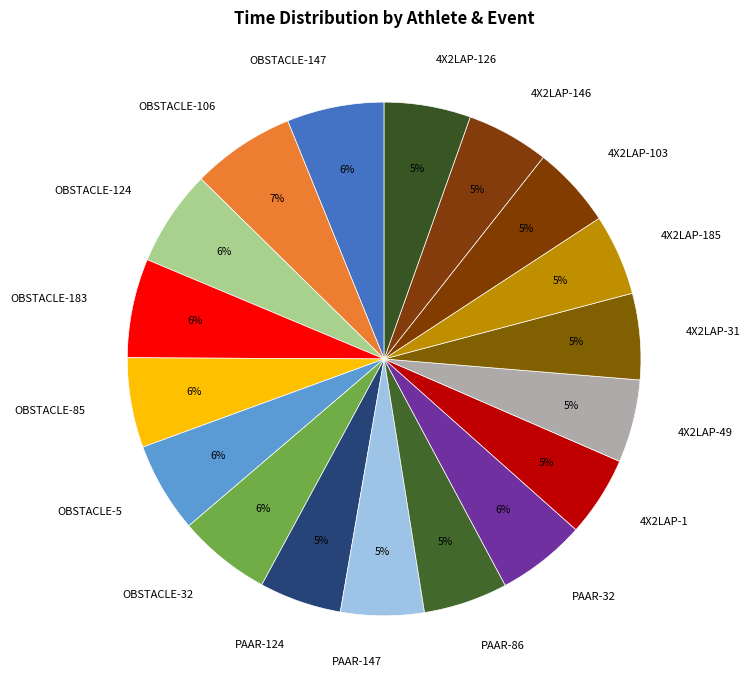

How many slices are in this pie chart?

18